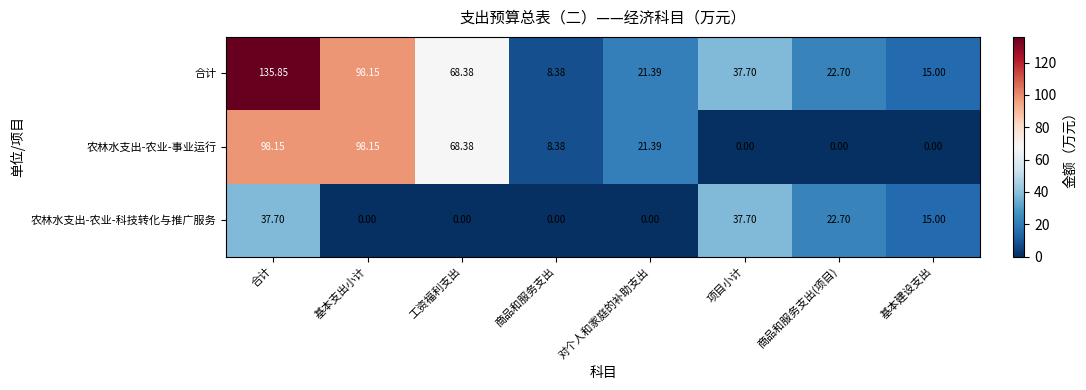

How many data points in 农林水支出-农业-事业运行 are less than 21?

4